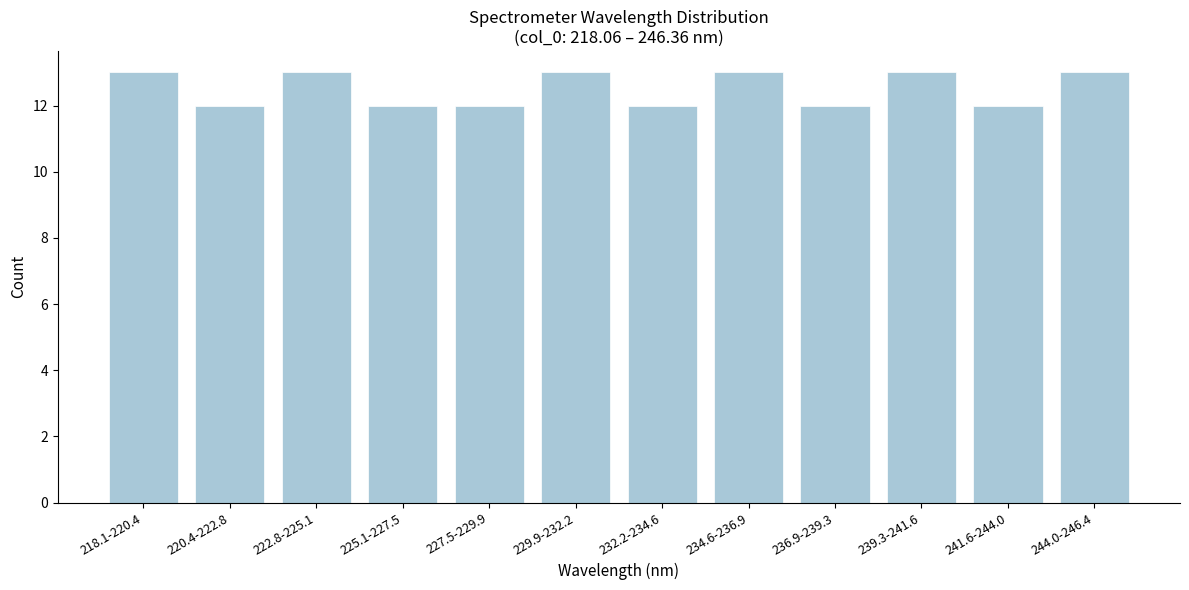

Reading left to right, extract all data points from this chart.

13	12	13	12	12	13	12	13	12	13	12	13